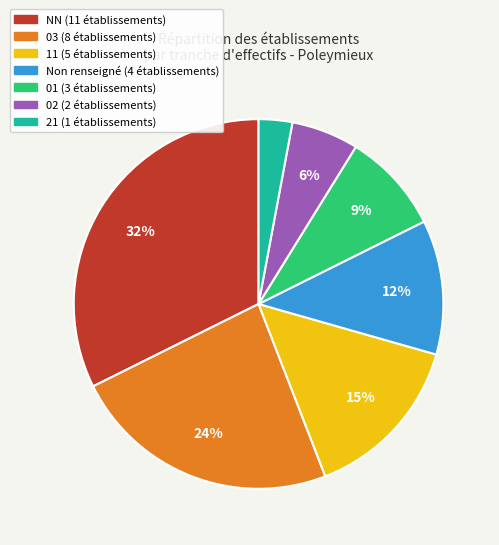

Does any single category account for the majority?

No